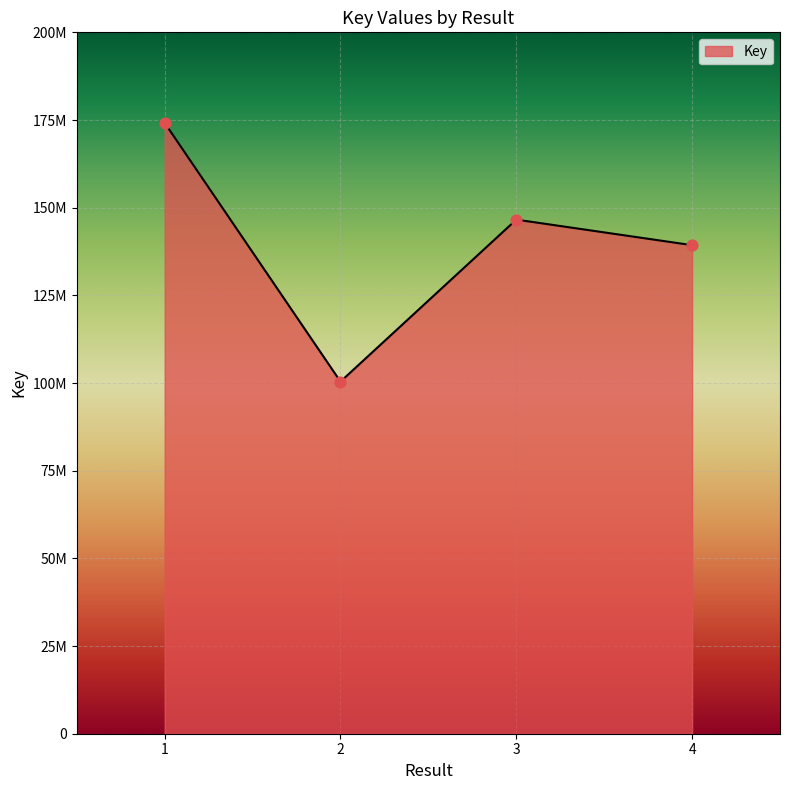

Does the chart have visible grid lines?

Yes